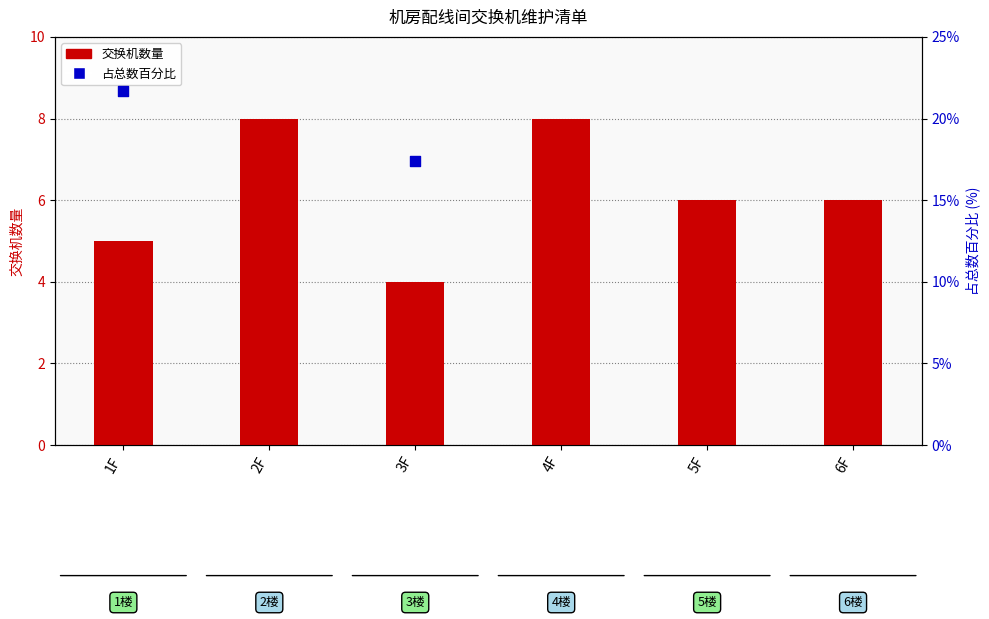

At which category is the sum across all series the highest?

2F